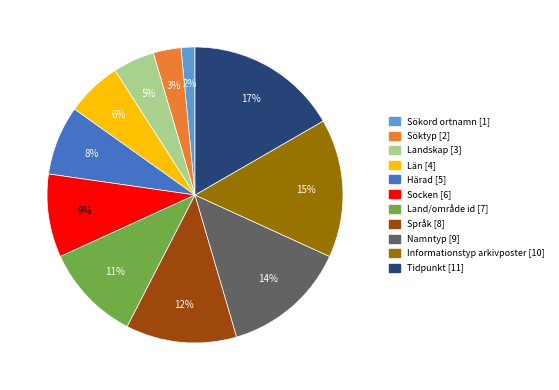

To the nearest percent, what percentage of the pie is Län?

6%